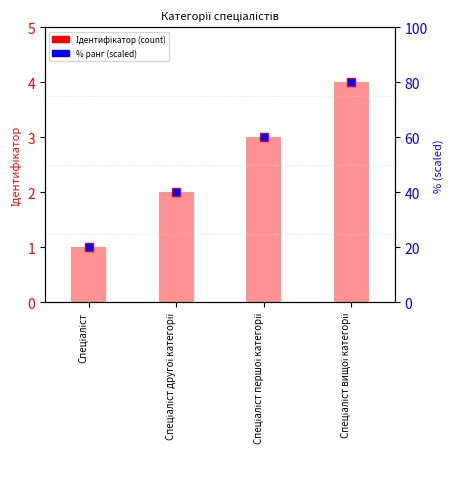

What is the sum of all values?

10